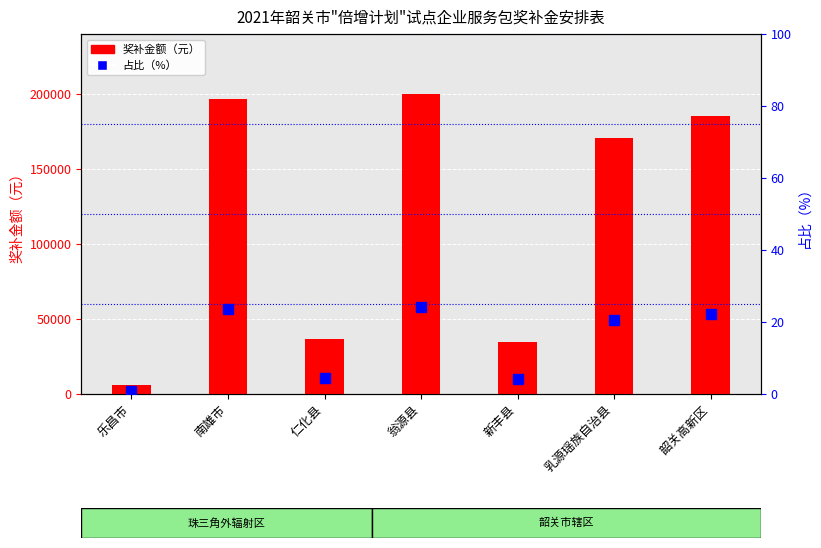

At which label does 占比（%） first exceed 20?

南雄市